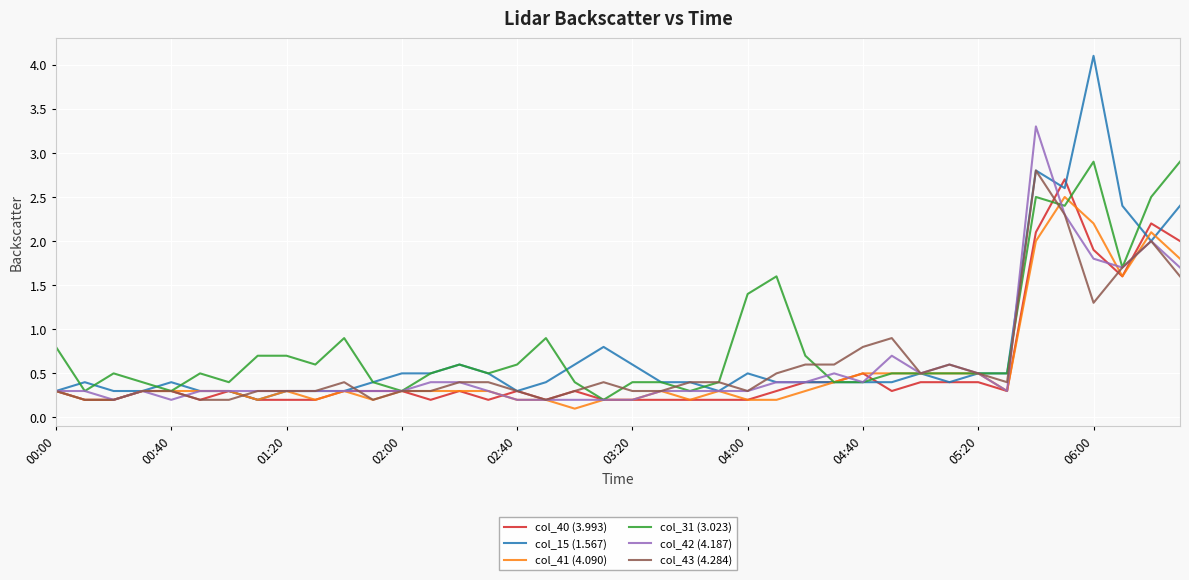

Which series has the largest range (max minus min)?

col_15 (1.567)